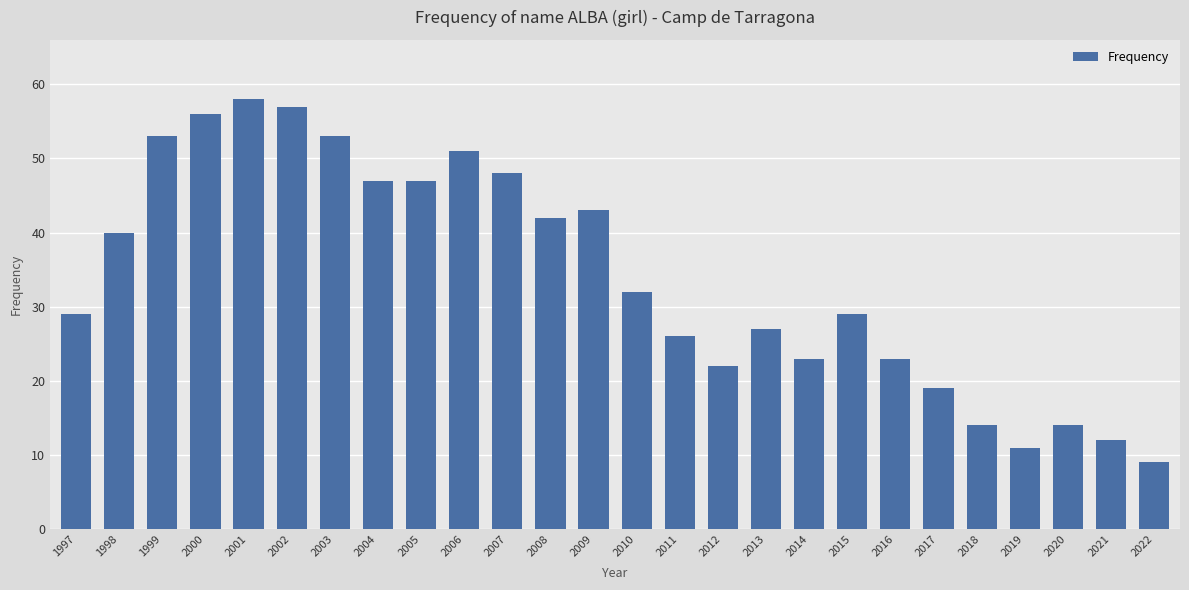

What is the approximate value at 2016, to the nearest 10?

20